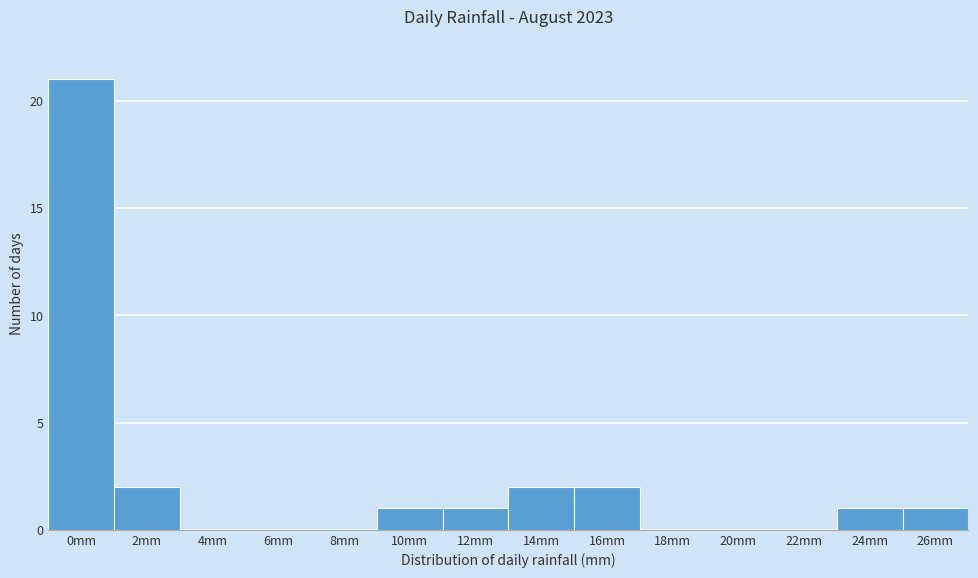

Reading left to right, list all the values displayed in this chart.

0mm=21	2mm=2	4mm=0	6mm=0	8mm=0	10mm=1	12mm=1	14mm=2	16mm=2	18mm=0	20mm=0	22mm=0	24mm=1	26mm=1